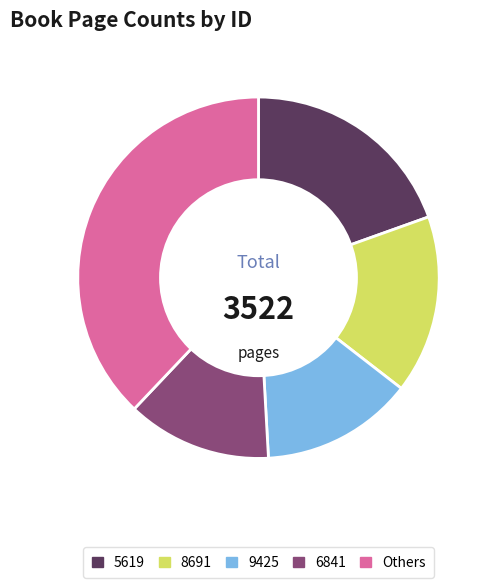

Which category has the biggest portion of the pie?

Others